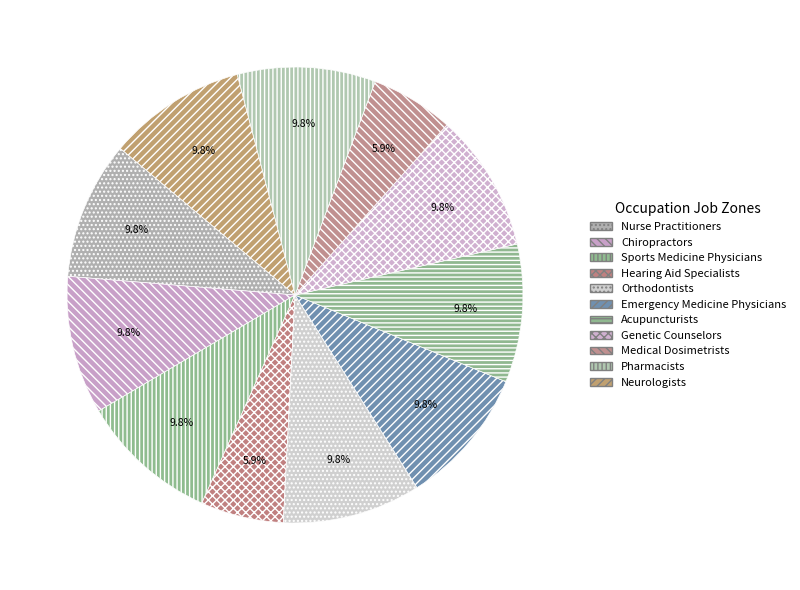

What percentage do Medical Dosimetrists and Neurologists together represent?

15.7%